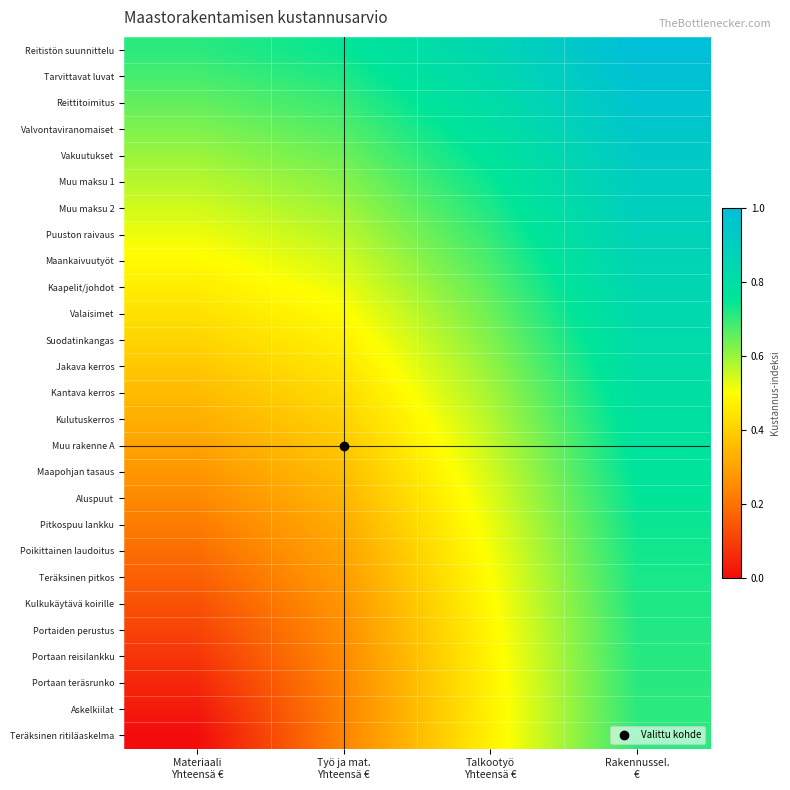

What is the total value across all series at Työ ja mat.
Yhteensä €?

12.0